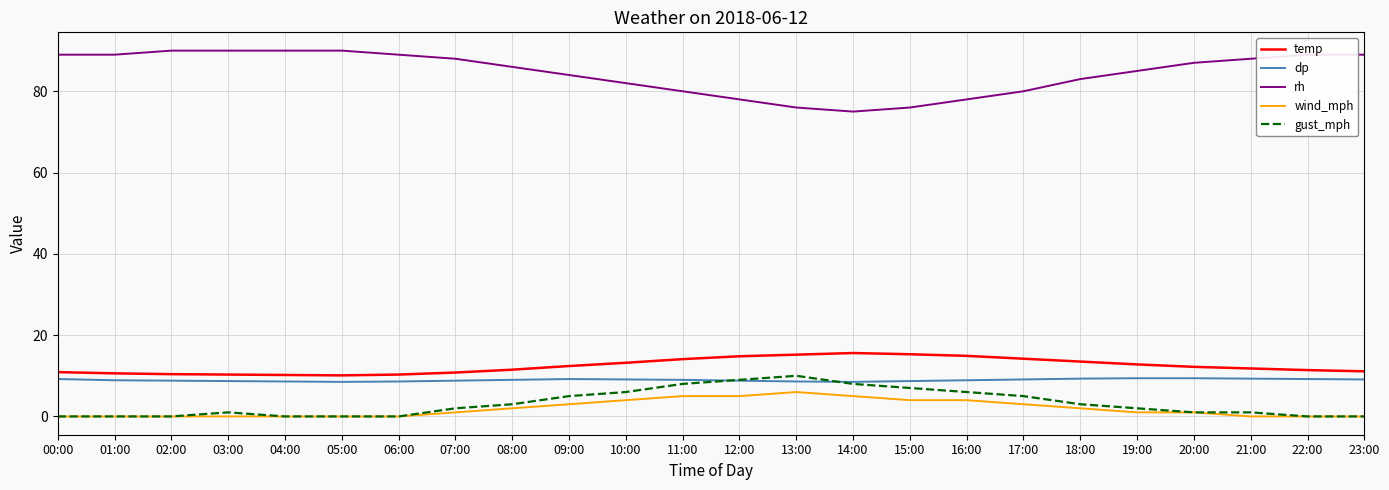

What is the maximum value for dp?

9.4